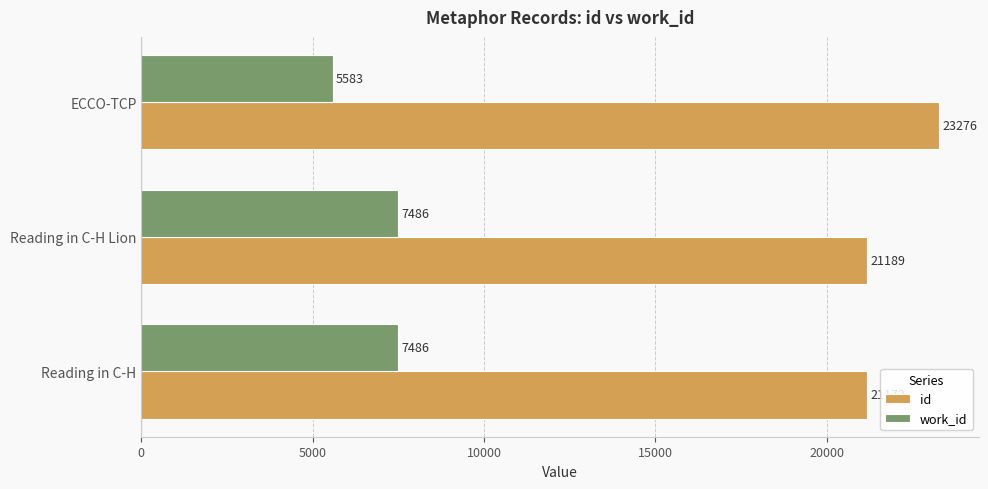

List the series in order of their overall mean, highest first.

id, work_id